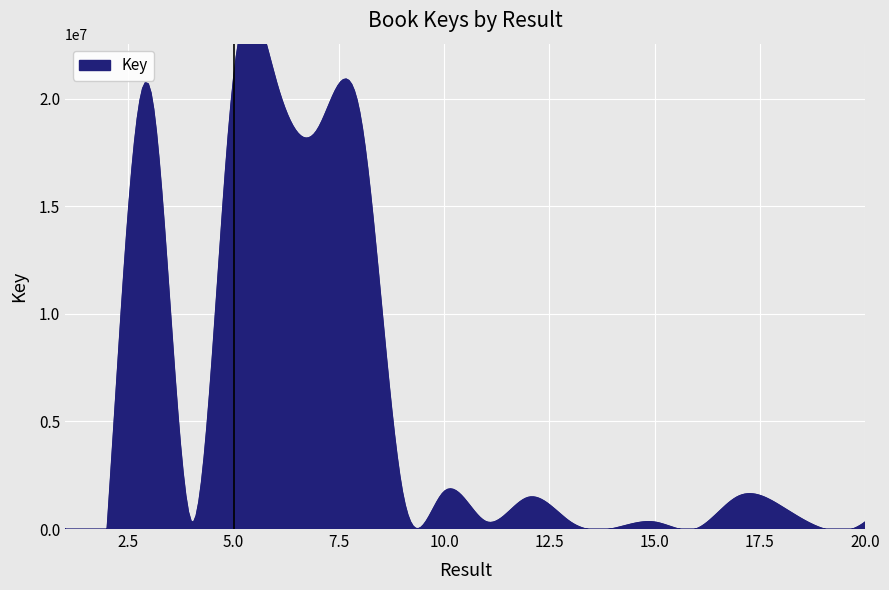

Does the chart display data point markers on the line(s)?

No